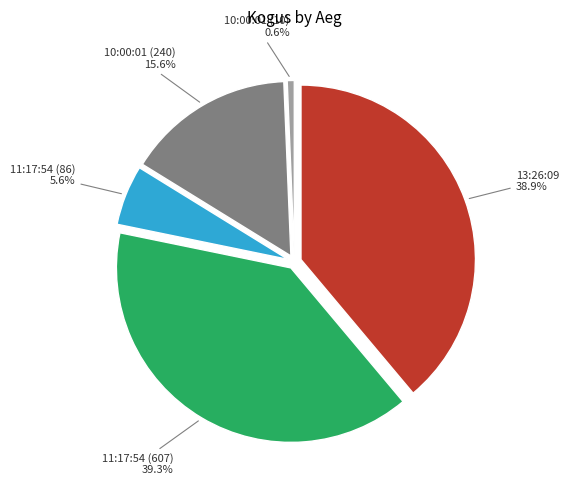

Rank the categories by value from highest to lowest.

11:17:54 (607), 13:26:09, 10:00:01 (240), 11:17:54 (86), 10:00:01 (10)